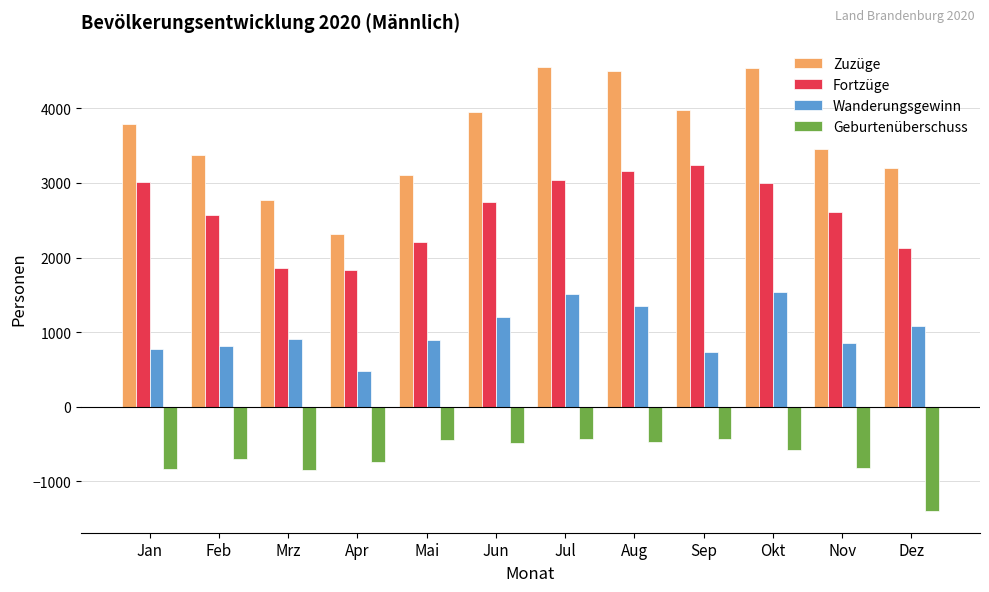

What is the label of the 12th bar from the right?

Jan